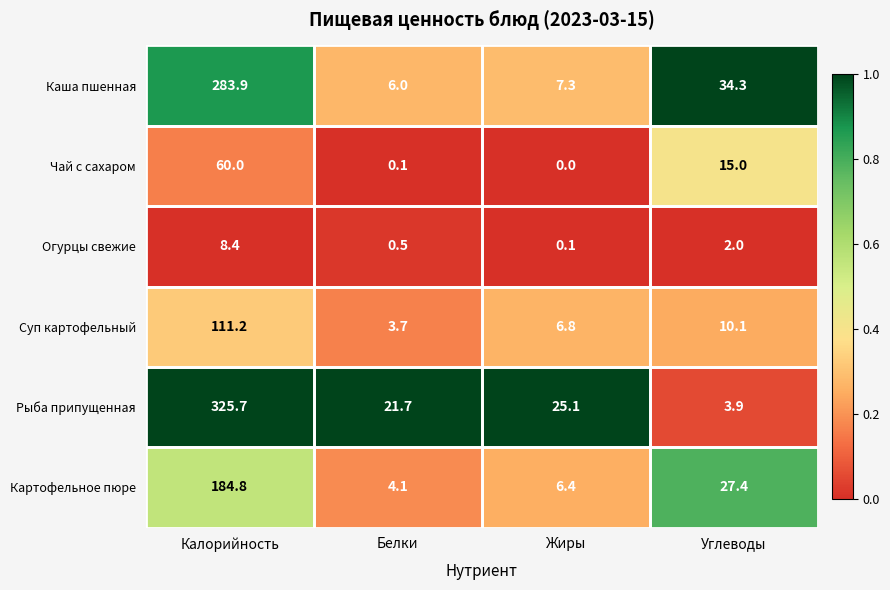

What is the difference between the highest and lowest values at Белки?

21.6